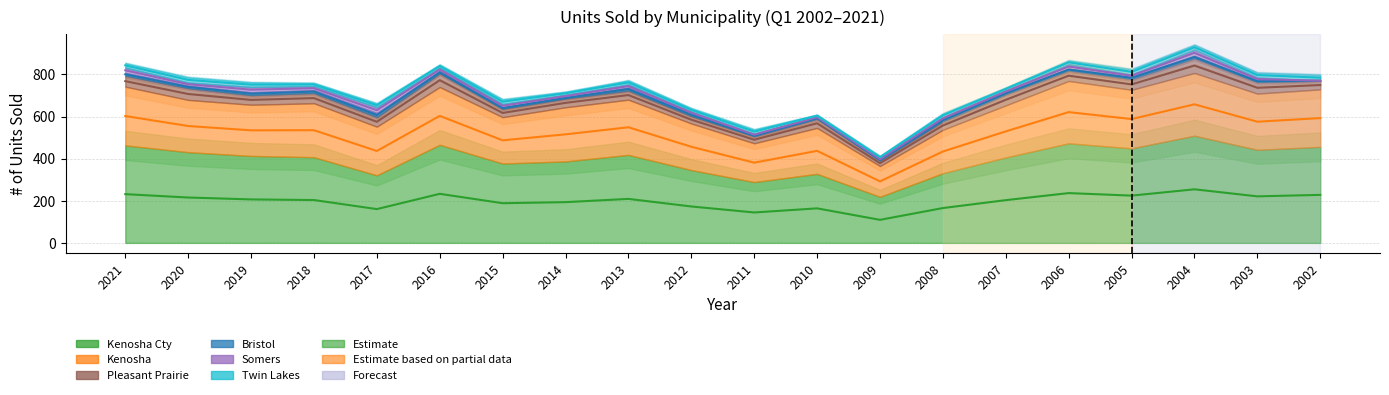

What is the maximum value shown in the chart?

509